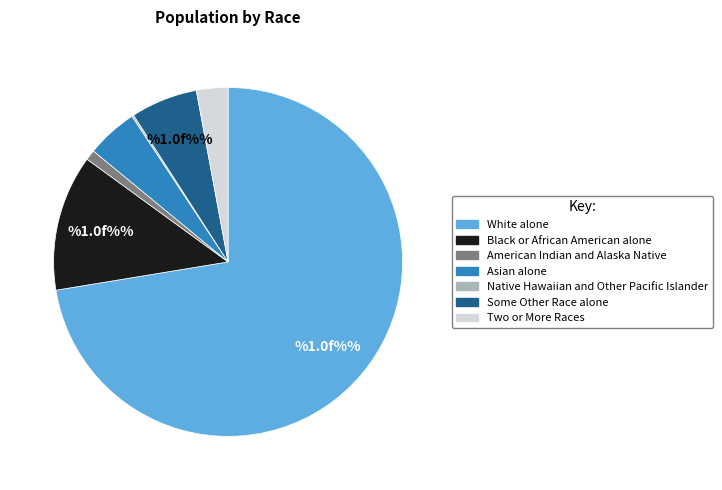

Which slice is the largest?

White alone